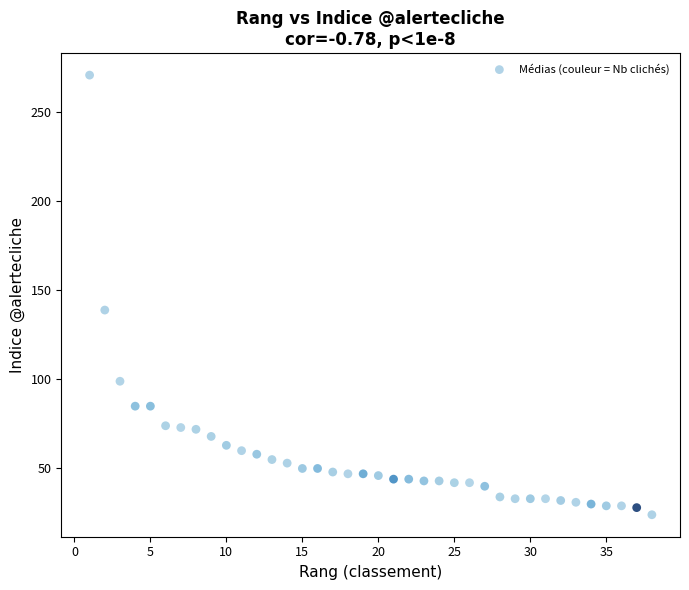

What Y value in the scatter plot is closest to 147?

139